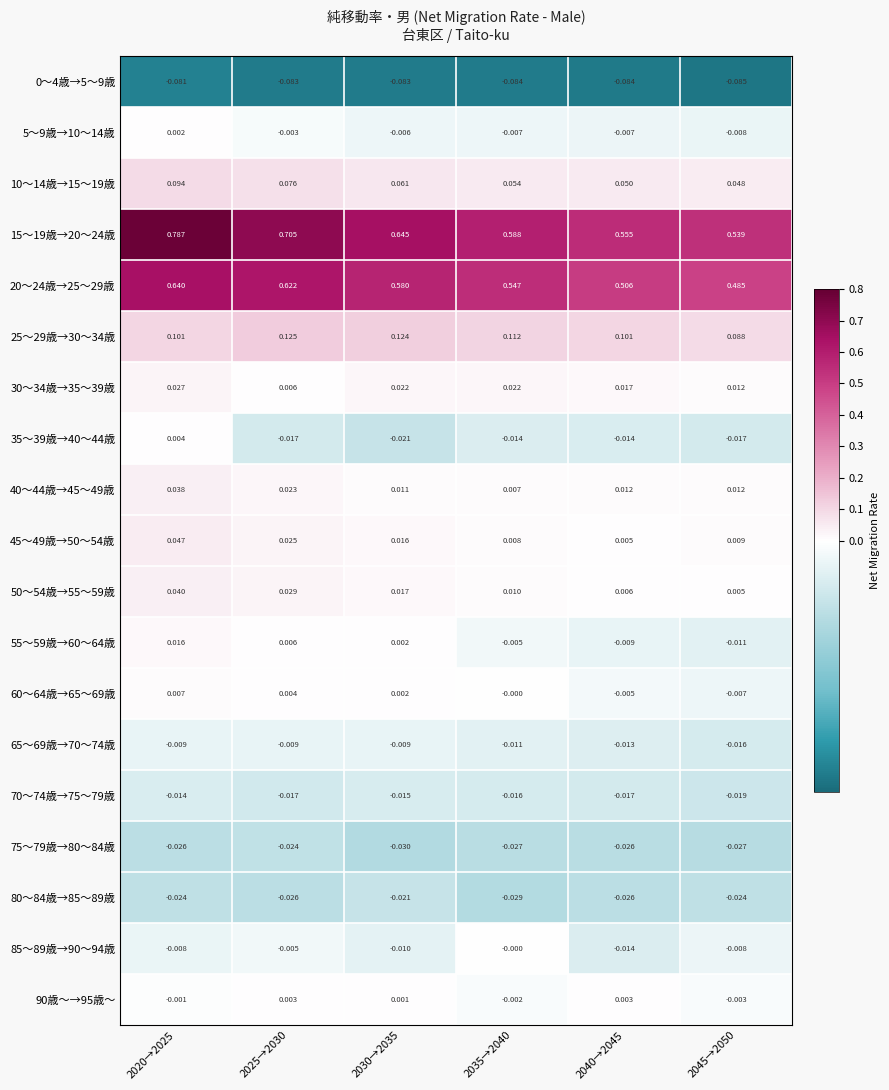

Which label corresponds to the largest value in the chart?

2020→2025